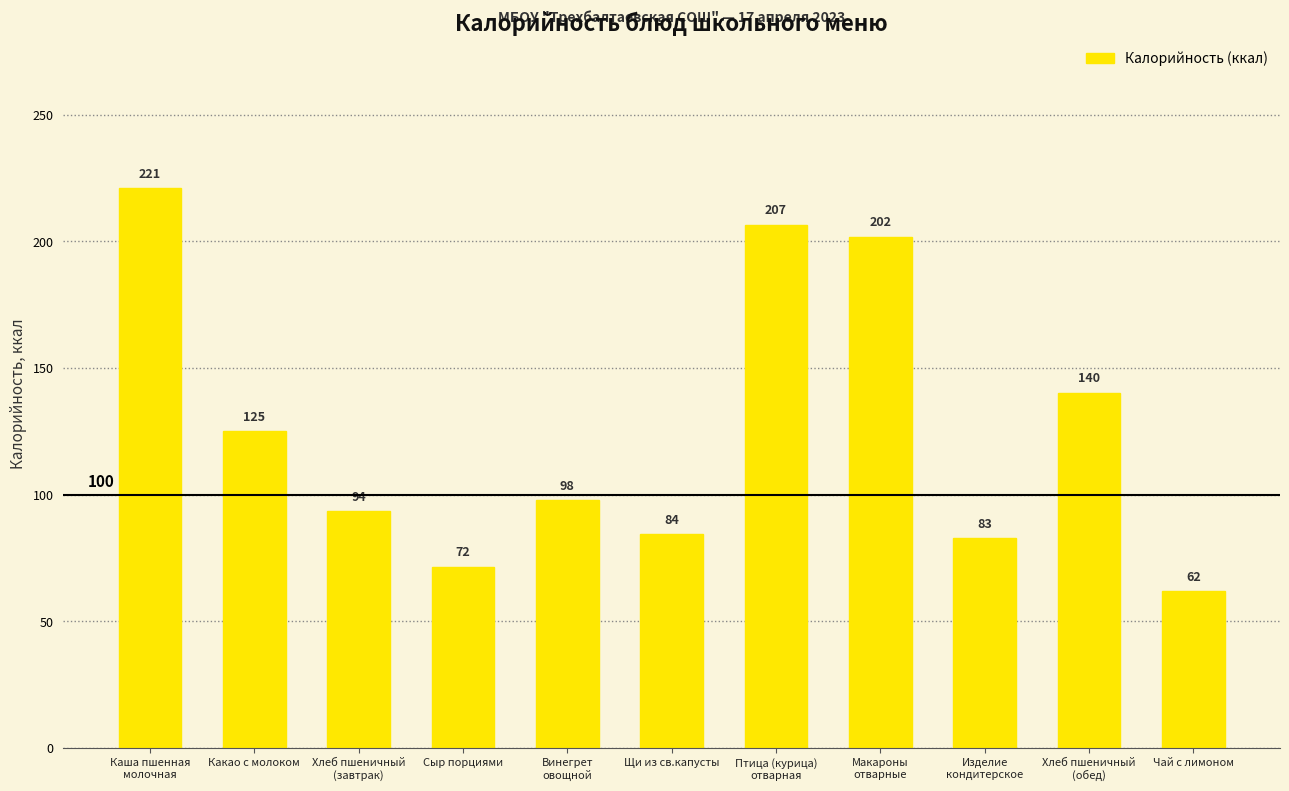

What is the smallest value displayed?

62.0